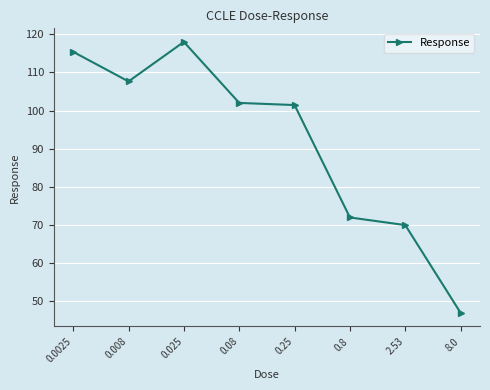

What is the difference between the maximum and minimum values?

71.0